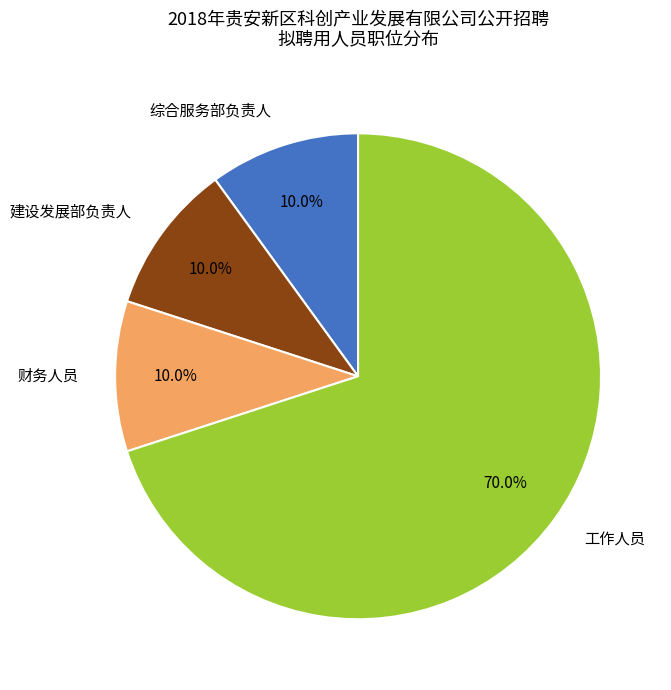

To the nearest percent, what is the combined percentage of 工作人员 and 综合服务部负责人?

80%